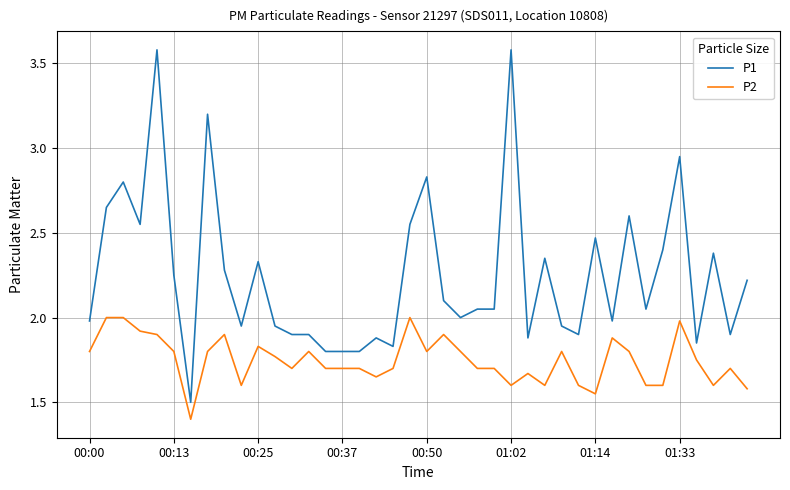

List the series in order of their peak value, highest first.

P1, P2